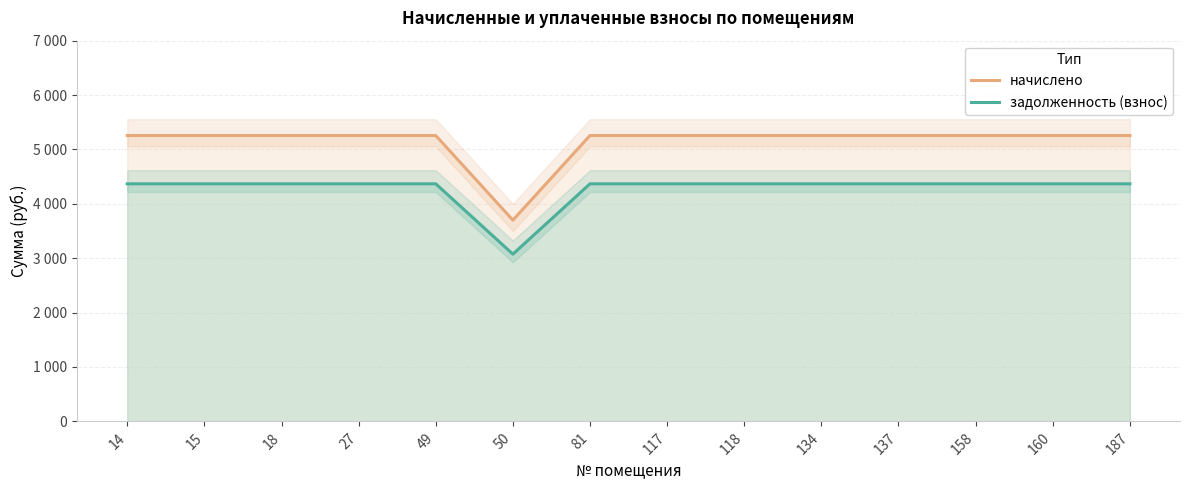

True or false: задолженность (взнос) has a value of 1972.8 at 81.

False